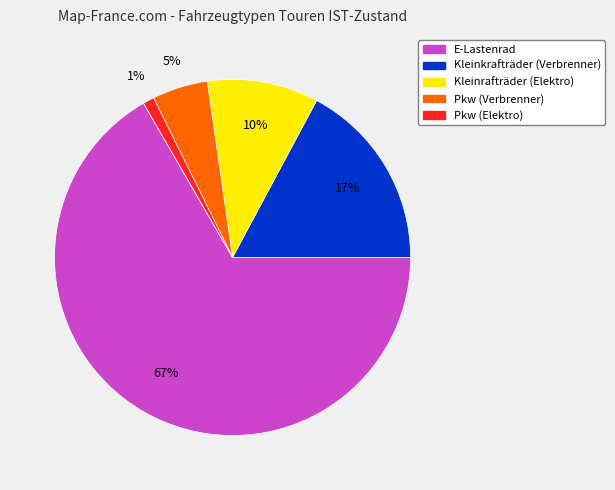

How many segments does this pie chart have?

5